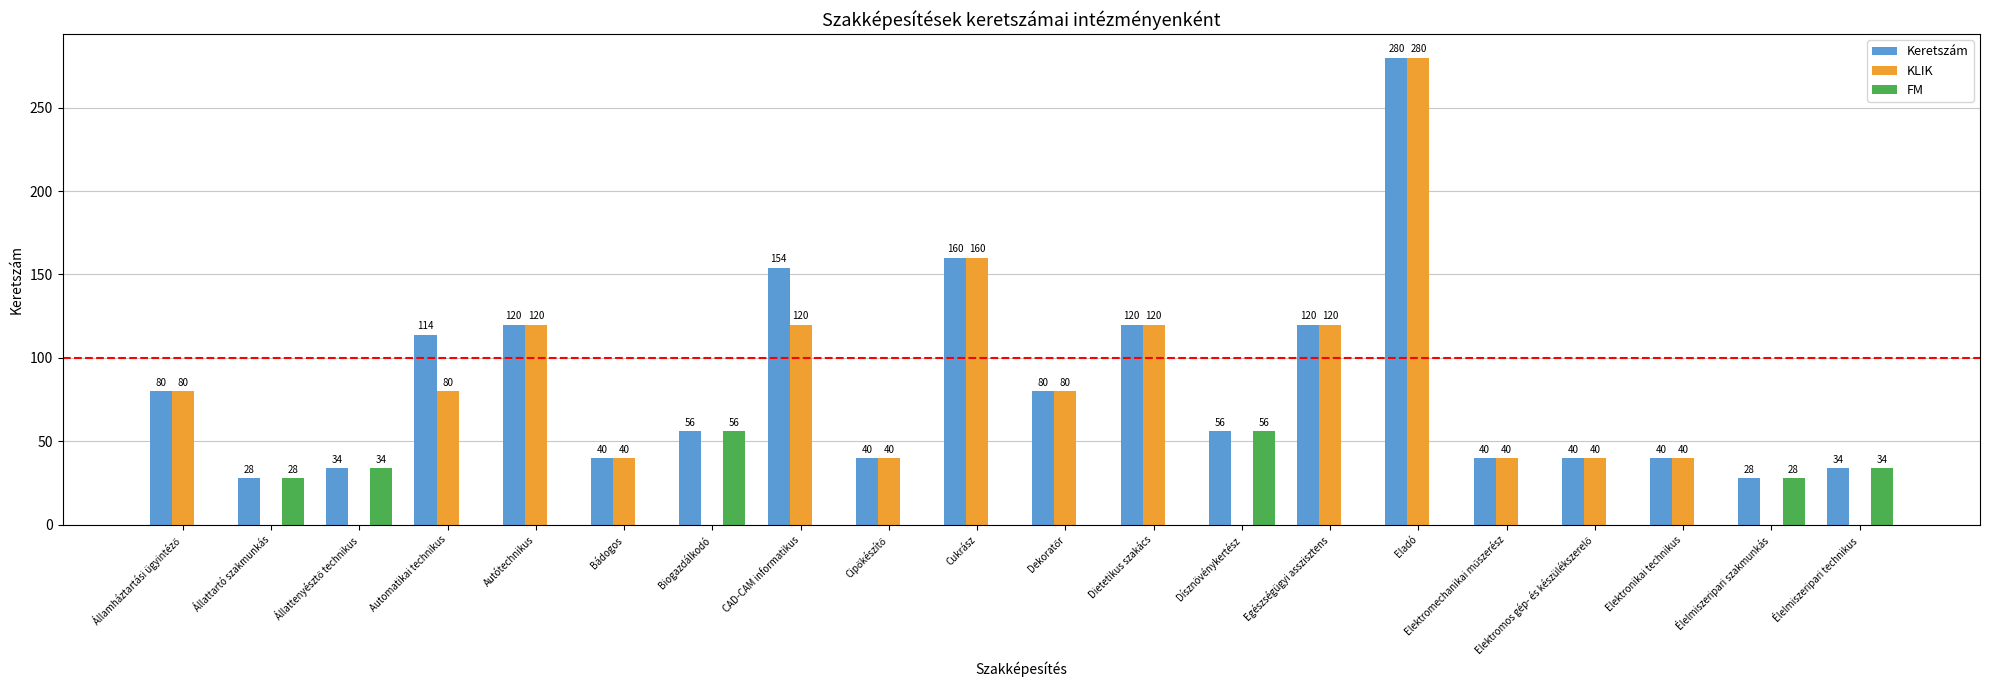

At which category does the chart reach its peak across all series?

Eladó